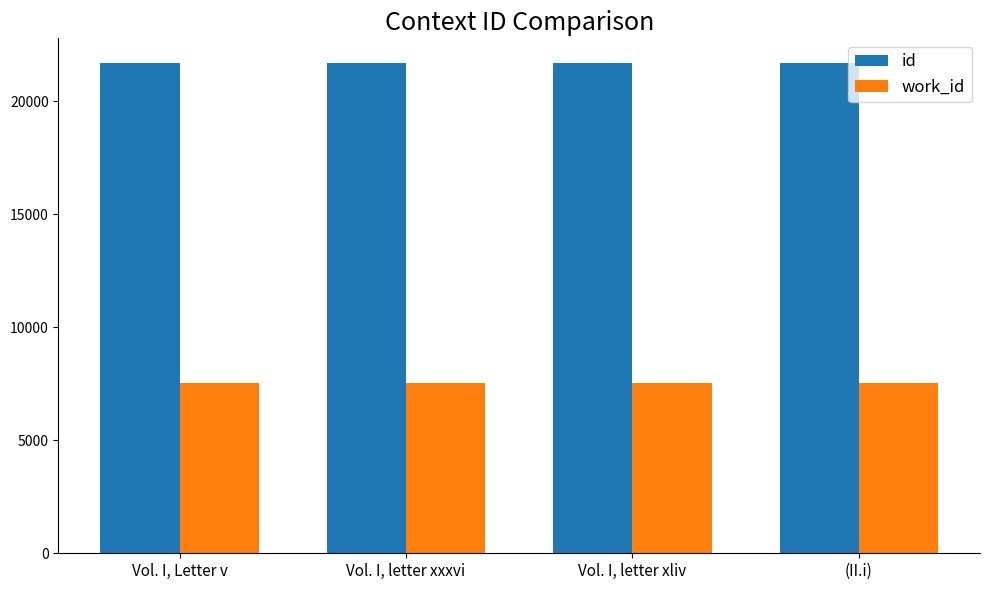

The value of id at Vol. I, letter xliv is 21682. True or false?

True